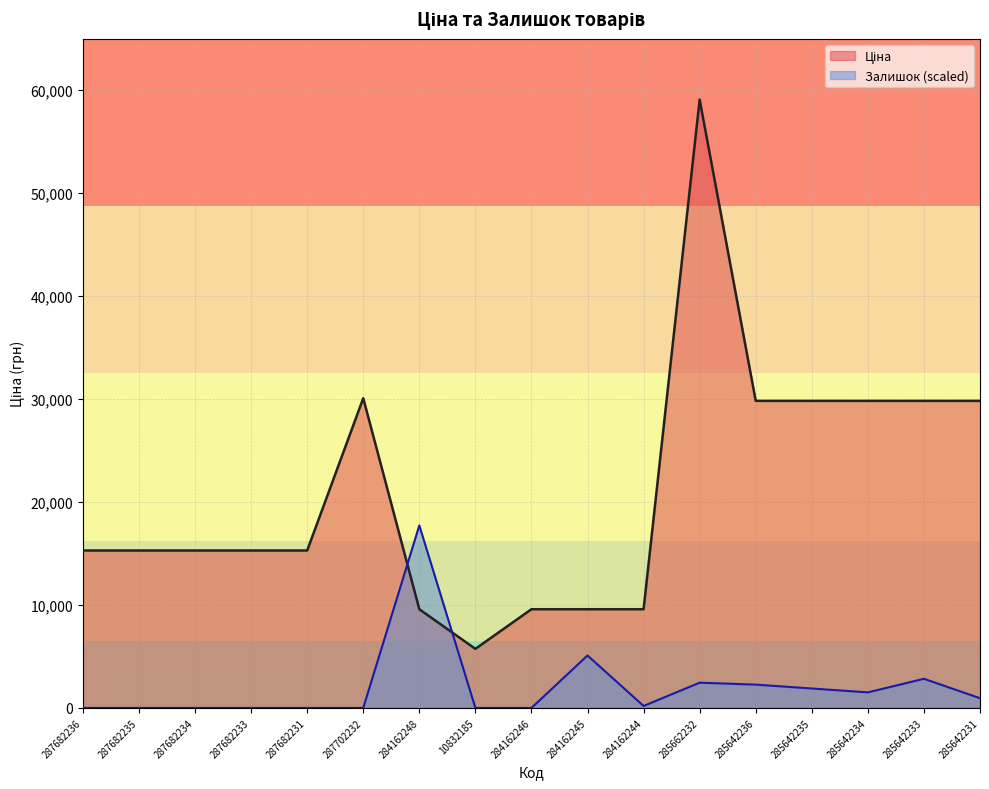

Where is the first local maximum for Залишок?

284162248